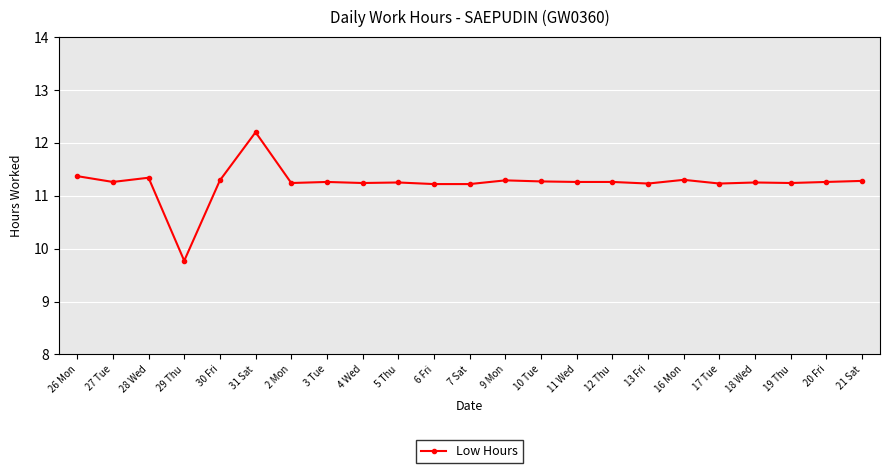

Which category has the lowest value across all series?

29 Thu